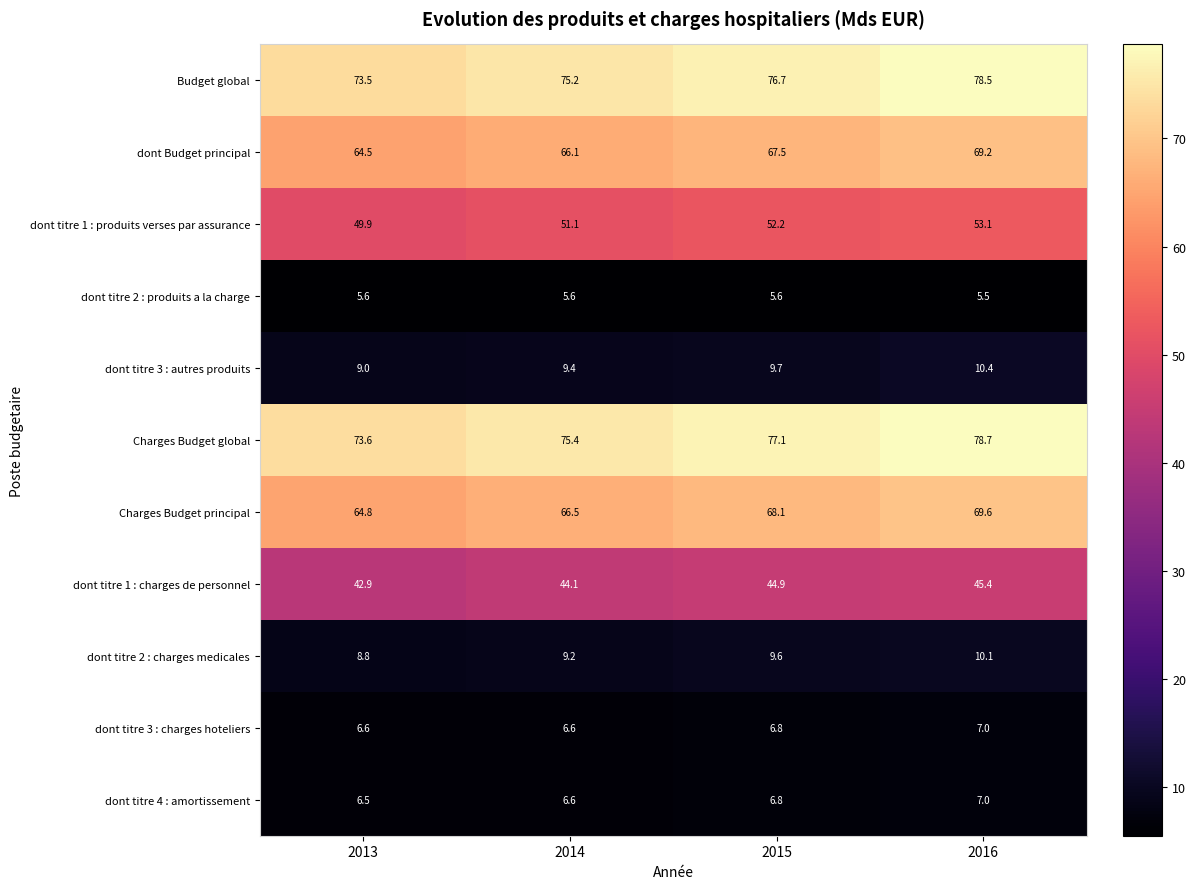

Which series has the largest total across all categories?

Charges Budget global